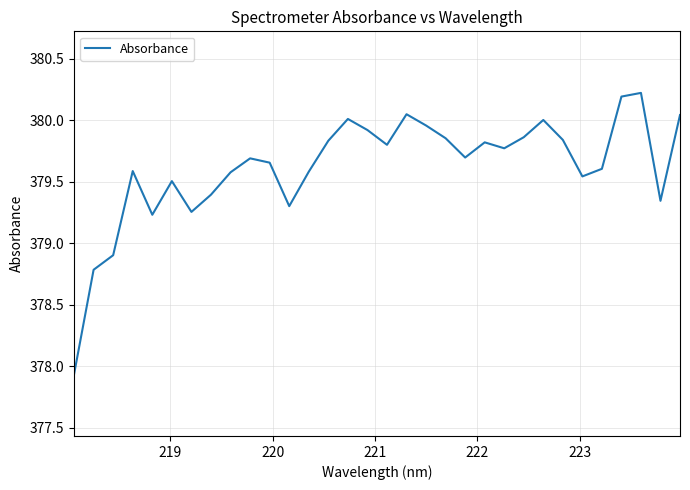

Count the number of values greater than 379.

29